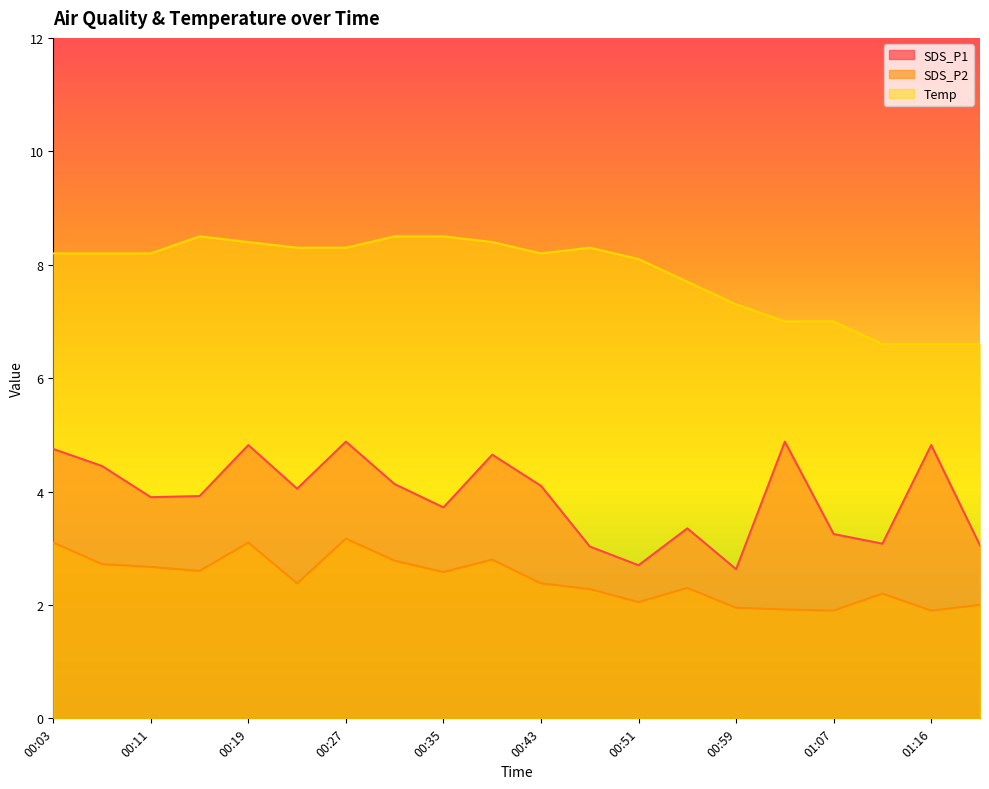

At how many categories does at least one series exceed 7?

15